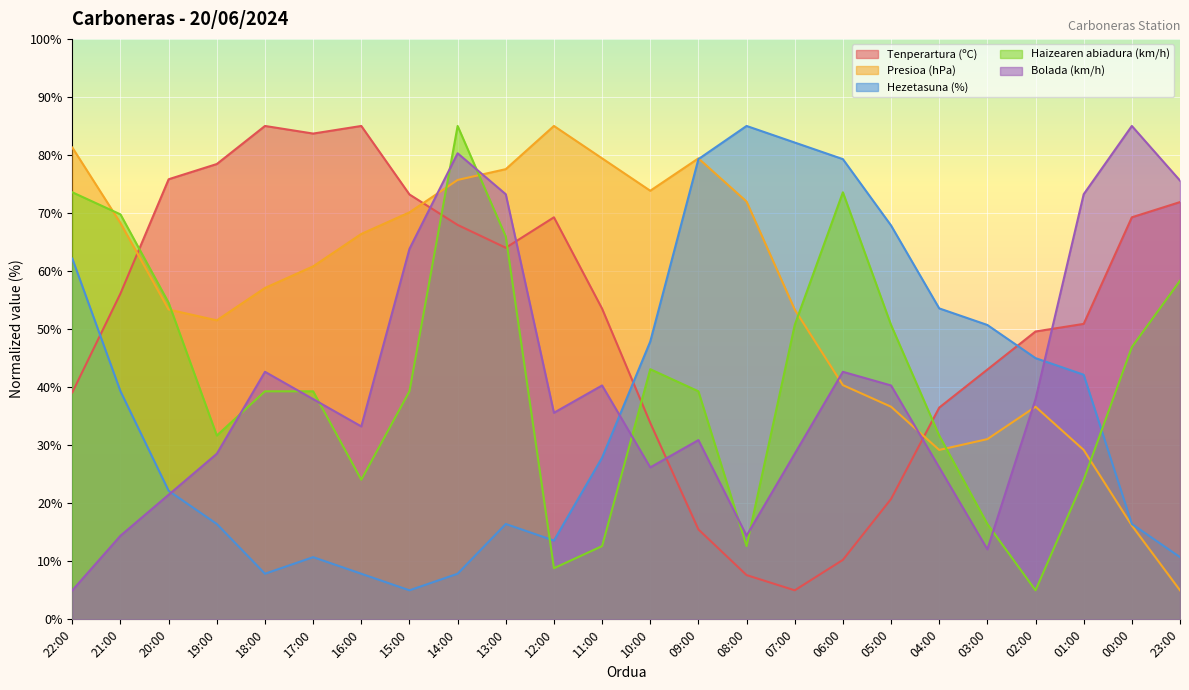

What is the difference between the highest and lowest values at 22:00?

76.3